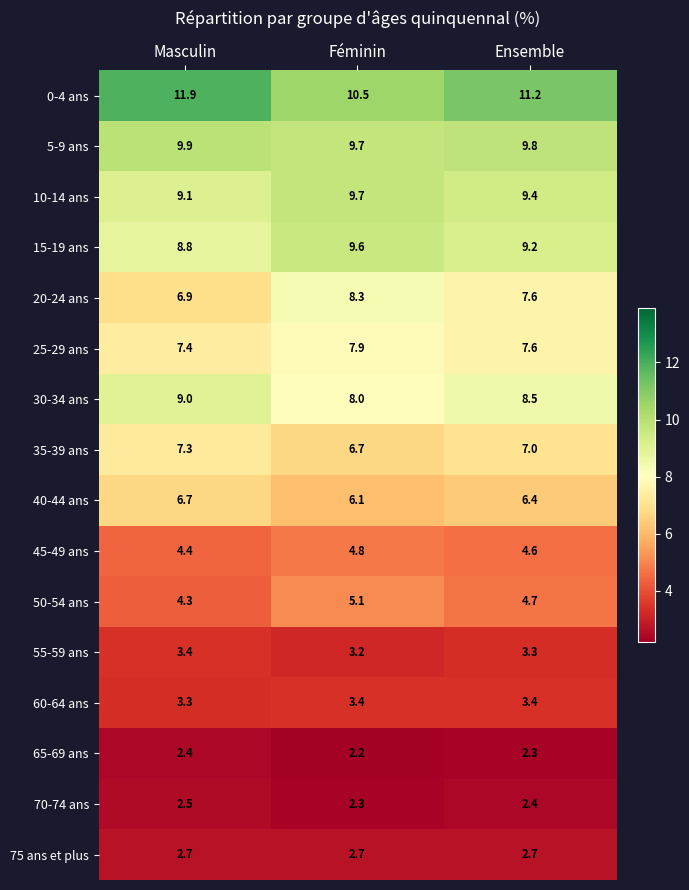

The 20-24 ans series shows 6.9 at Masculin. True or false?

True